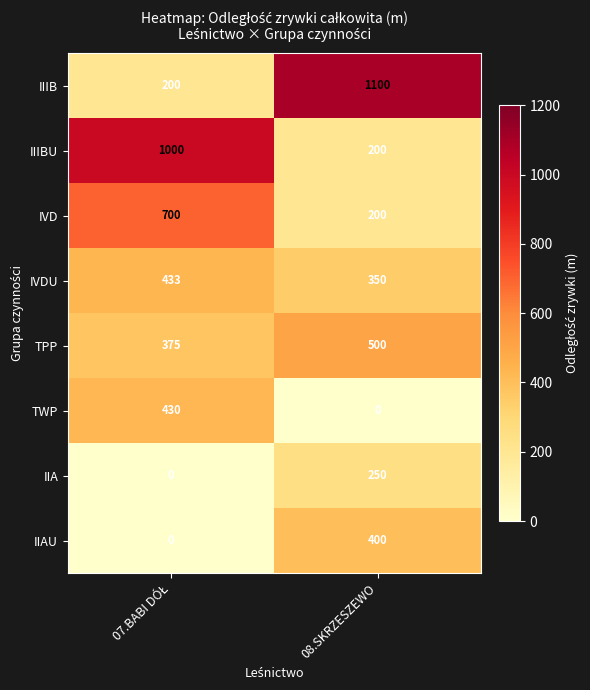

What is the difference between the maximum and minimum values in the IIIB series?

900